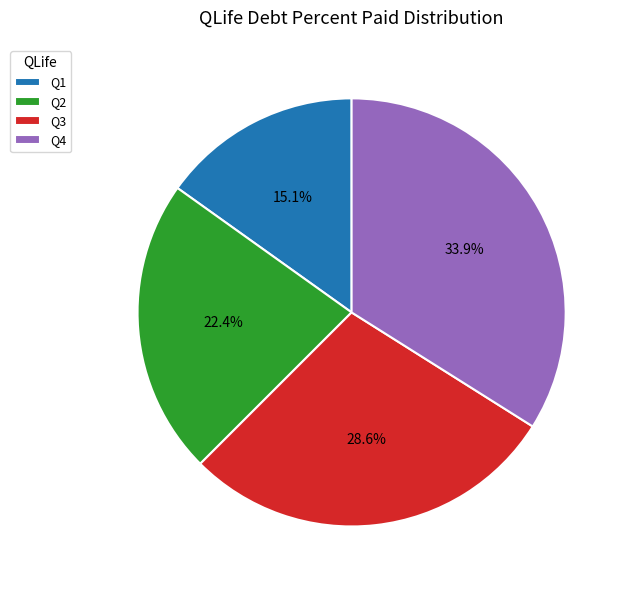

Does Q2 represent more than half of the total?

No